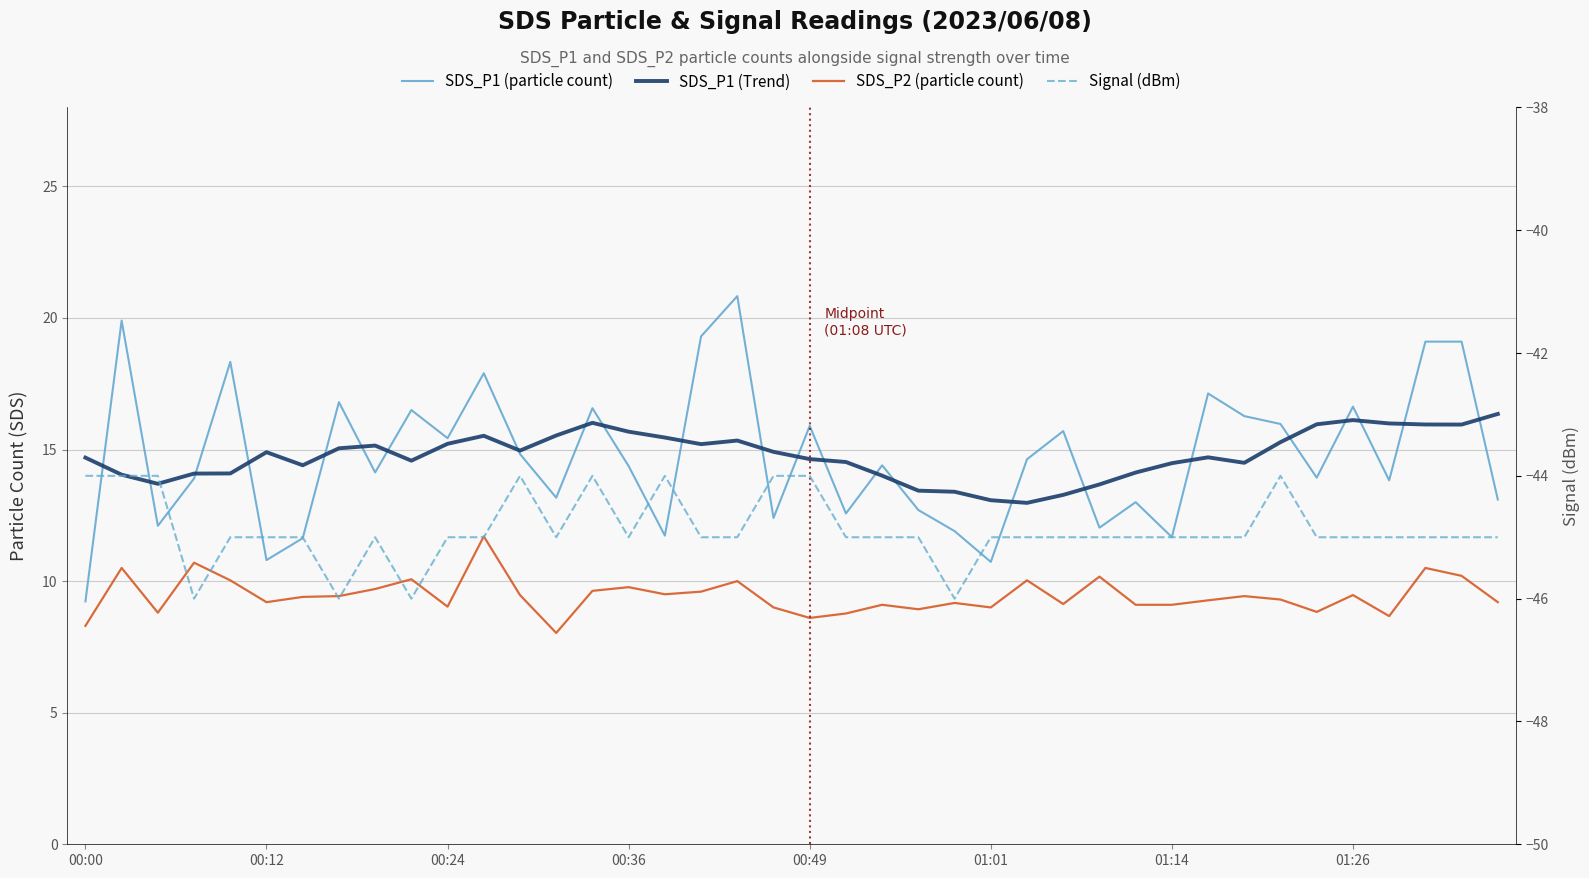

How many data points in SDS_P1 (Trend) are above 14?

33